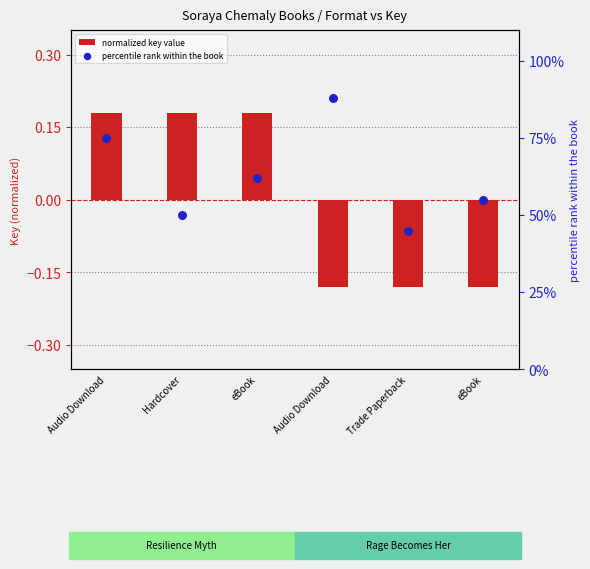

Which series reaches the maximum Y coordinate?

percentile rank within the book